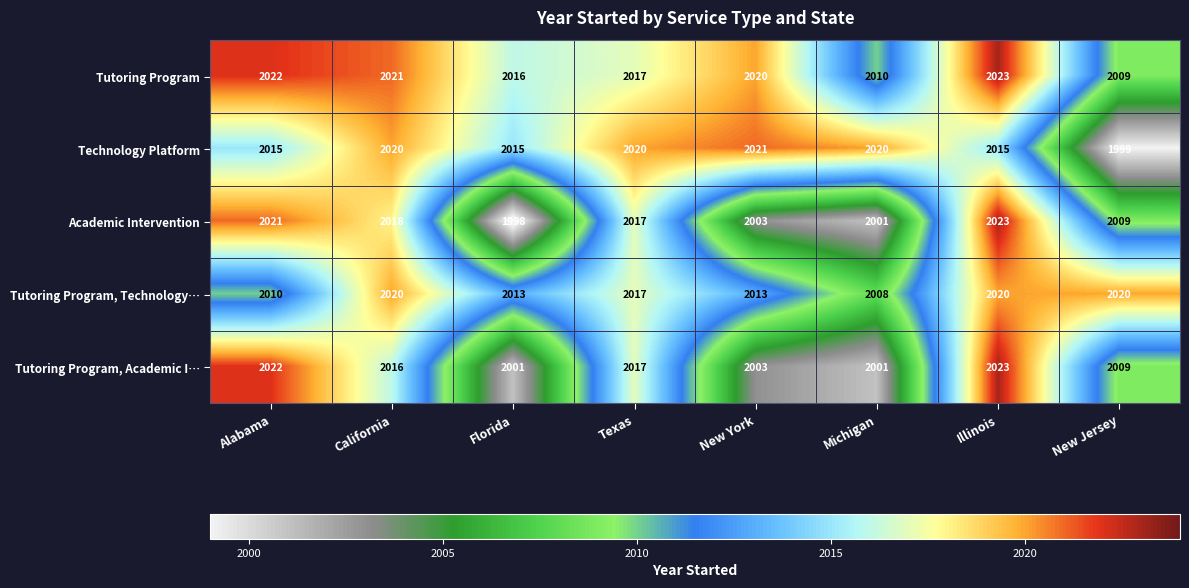

At which label is Academic Intervention closest to 2010?

New Jersey